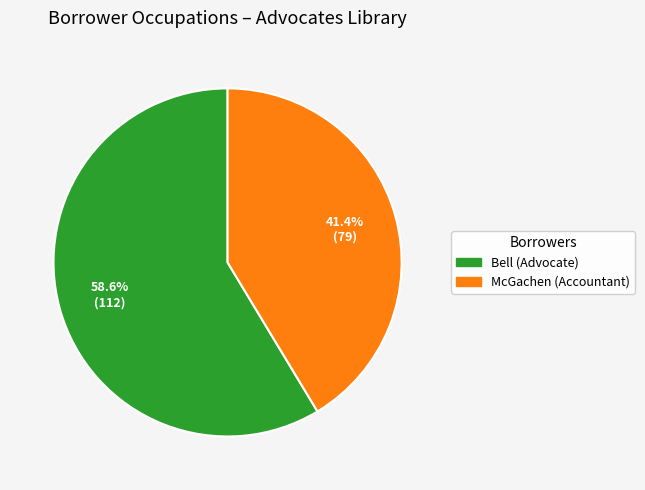

Is there any slice that represents more than half of the pie?

Yes